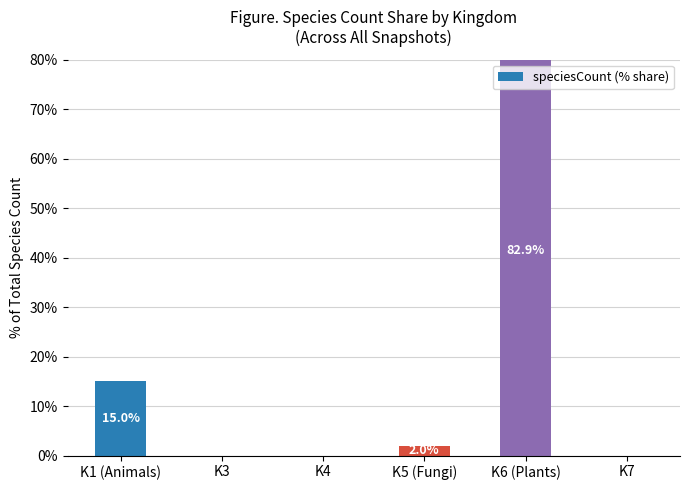

List the labels in order of value, smallest first.

K3, K4, K7, K5 (Fungi), K1 (Animals), K6 (Plants)